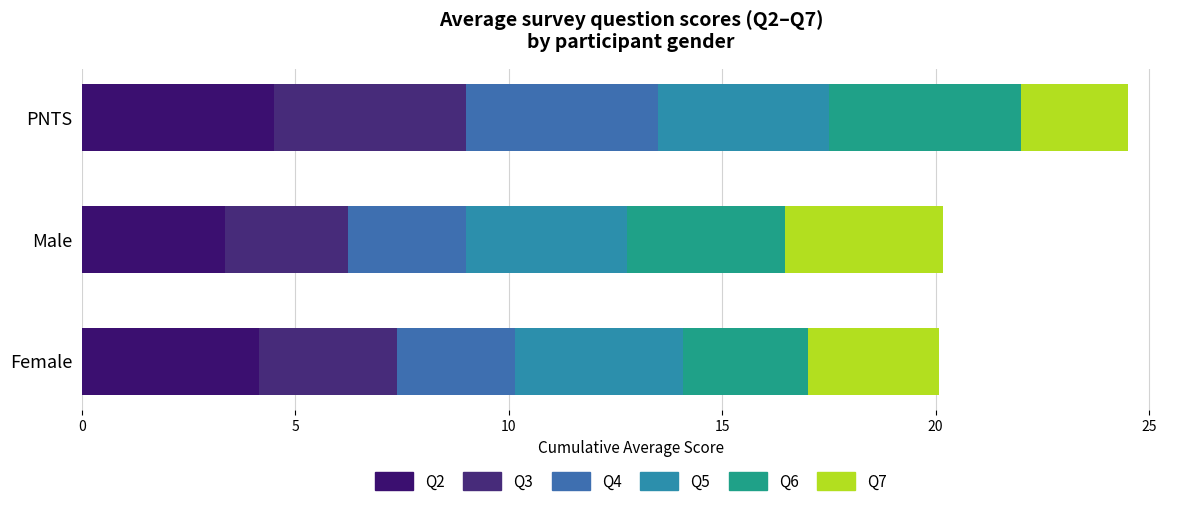

Count the Q4 values in the range 2 to 4.

2